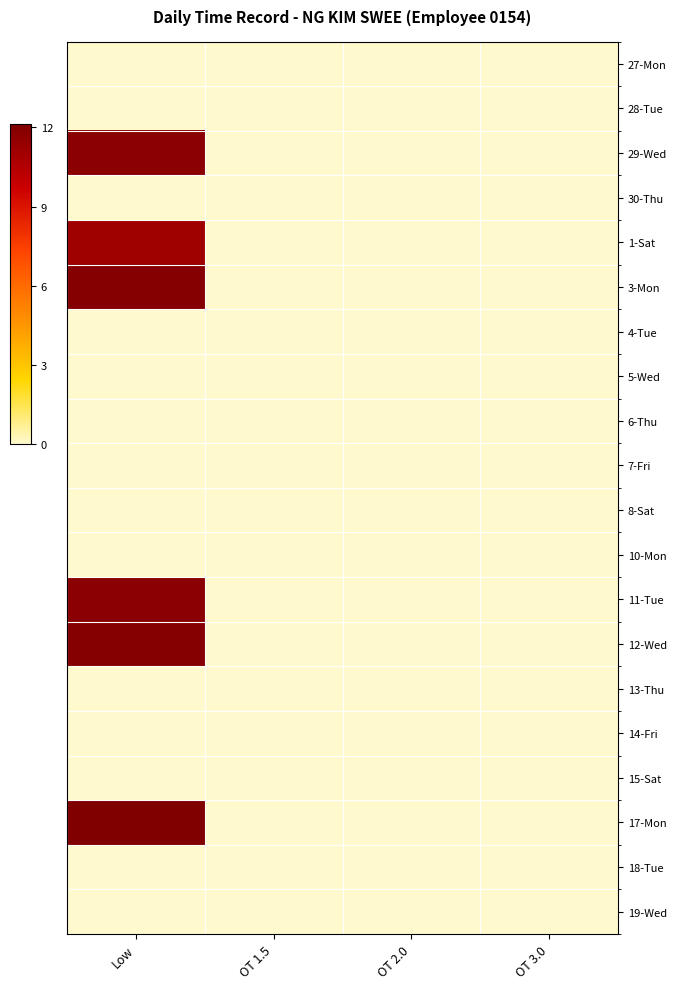

List the series in order of their peak value, highest first.

17-Mon, 3-Mon, 12-Wed, 11-Tue, 29-Wed, 1-Sat, 27-Mon, 28-Tue, 30-Thu, 4-Tue, 5-Wed, 6-Thu, 7-Fri, 8-Sat, 10-Mon, 13-Thu, 14-Fri, 15-Sat, 18-Tue, 19-Wed